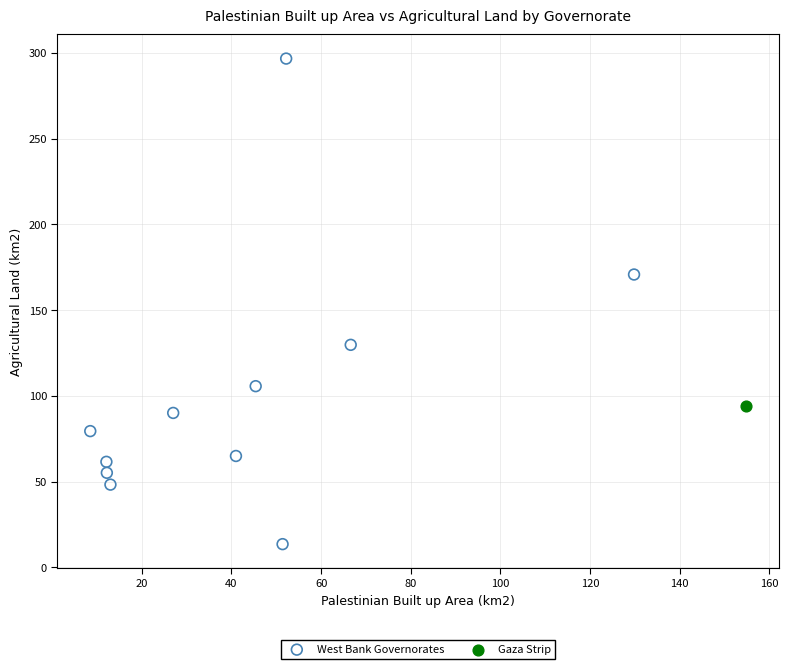

What are all the series names shown in the legend?

West Bank Governorates, Gaza Strip